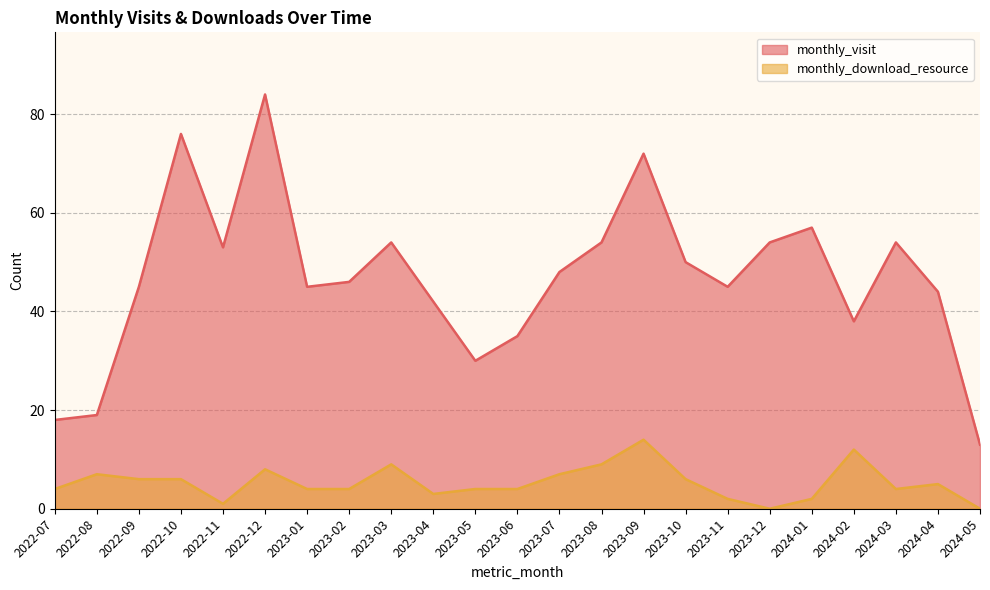

Rank the categories by monthly_download_resource value from highest to lowest.

2023-09, 2024-02, 2023-03, 2023-08, 2022-12, 2022-08, 2023-07, 2022-09, 2022-10, 2023-10, 2024-04, 2022-07, 2023-01, 2023-02, 2023-05, 2023-06, 2024-03, 2023-04, 2023-11, 2024-01, 2022-11, 2023-12, 2024-05